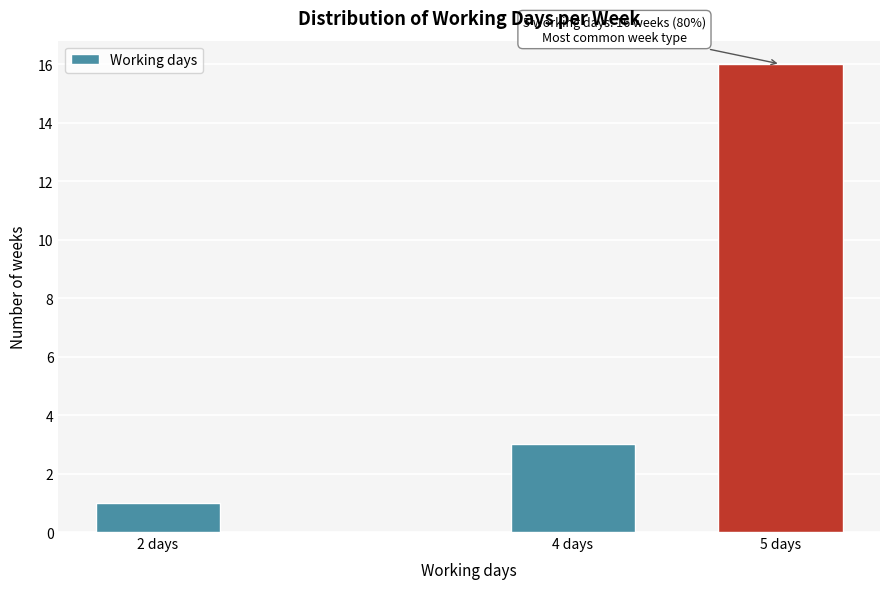

Reading left to right, what are all the values shown in this chart?

2 days=1	4 days=3	5 days=16